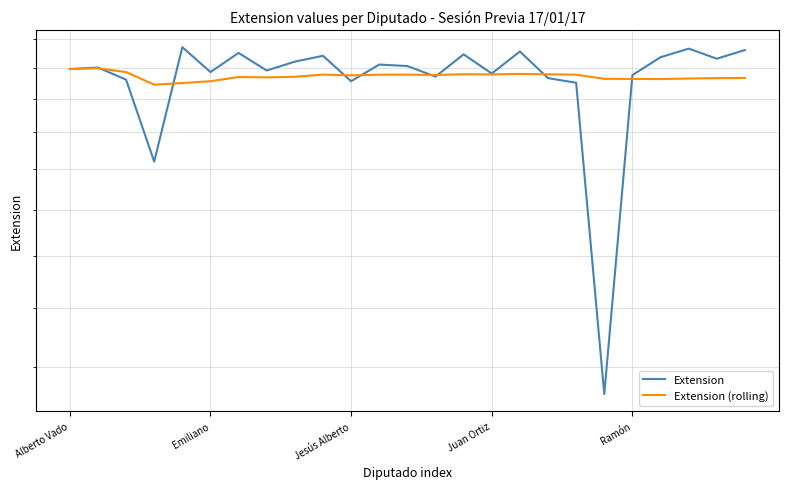

Does the chart have visible grid lines?

Yes